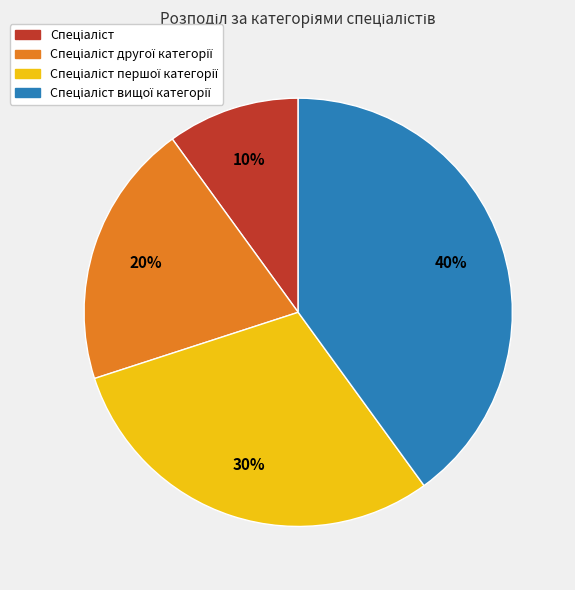

To the nearest percent, what is the average slice percentage?

25%